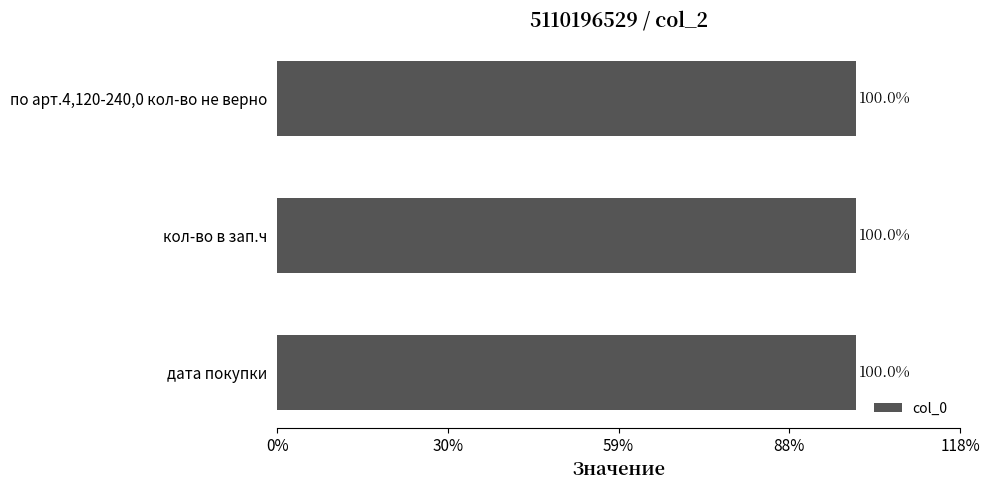

How many bars are there in total?

3